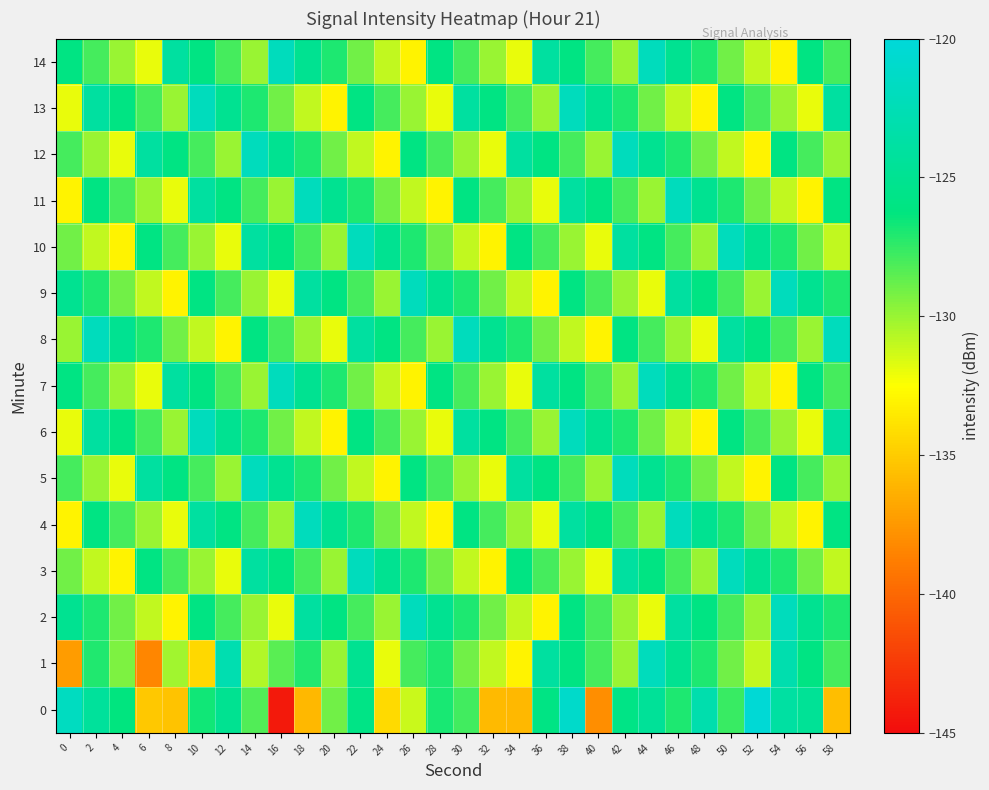

What is the total value across all series at 58?

-1917.6